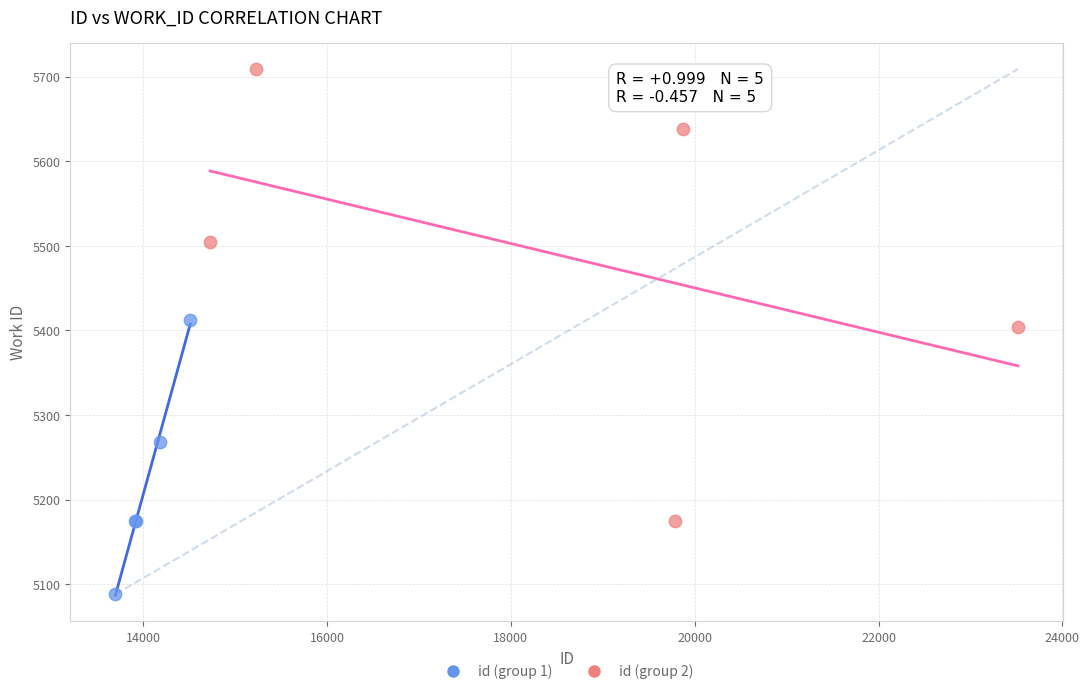

Which series reaches the minimum Y coordinate?

id (group 1)